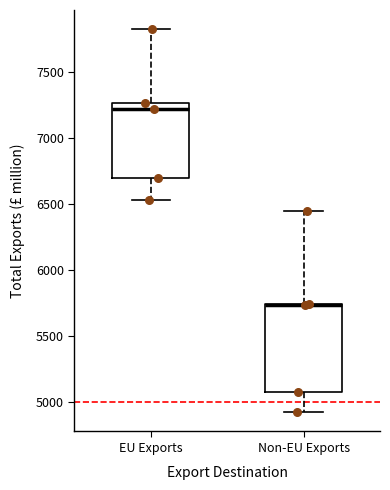

Where does the lower whisker of the box for Non-EU Exports end on the y-axis? The values are not printed on the chart, so give them approximately, as read against the axis.

4950